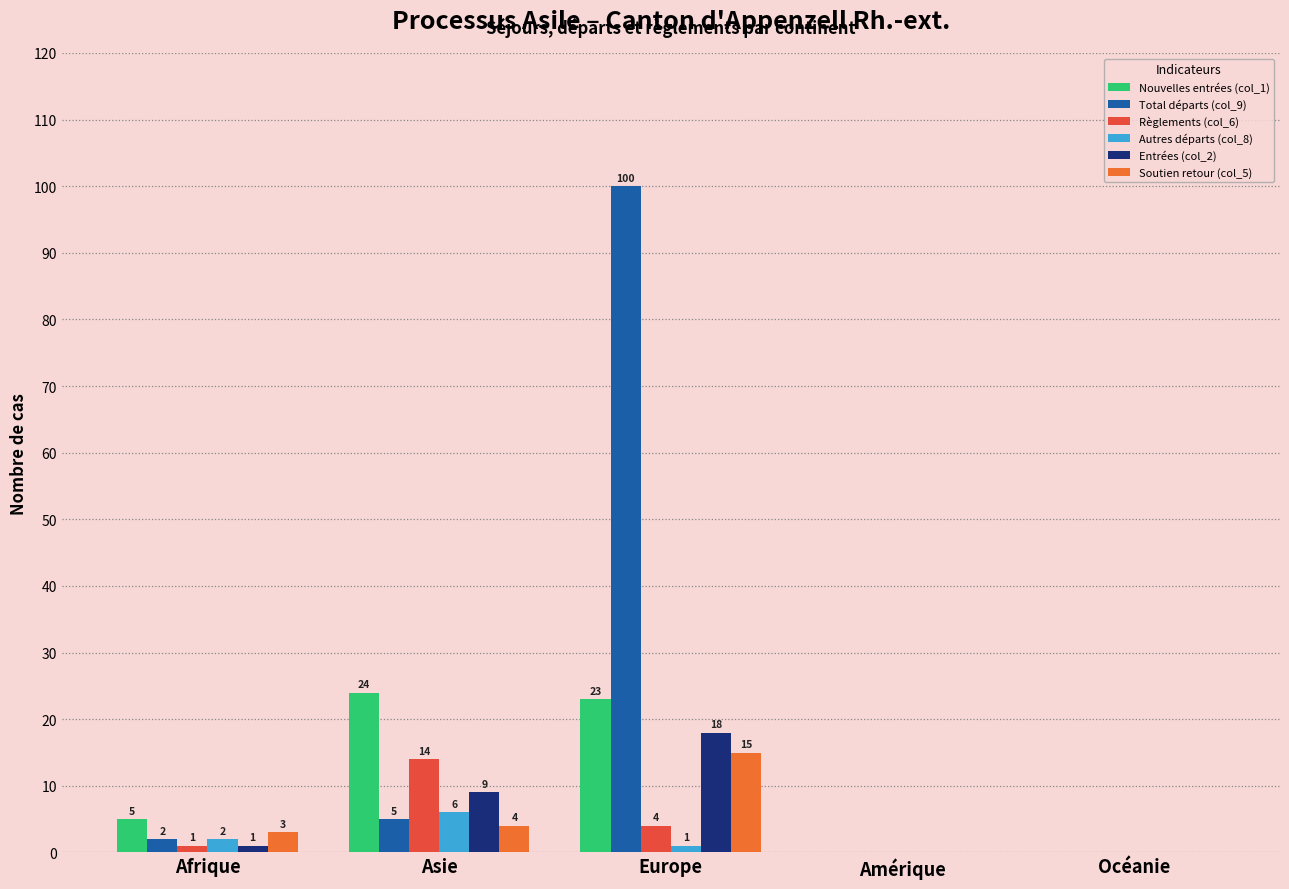

Are the bars horizontal?

No